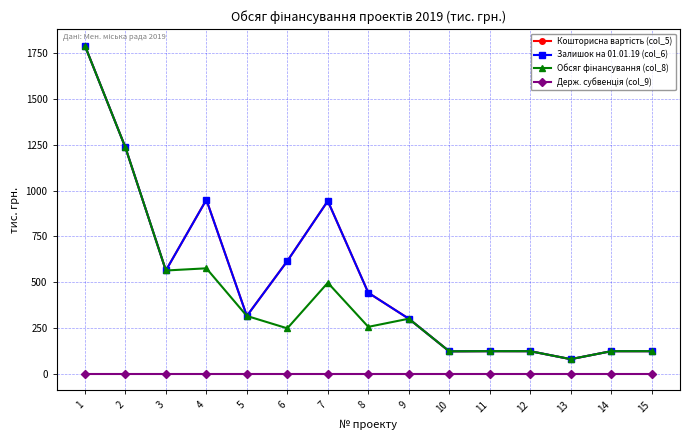

At which category does the chart reach its minimum across all series?

1